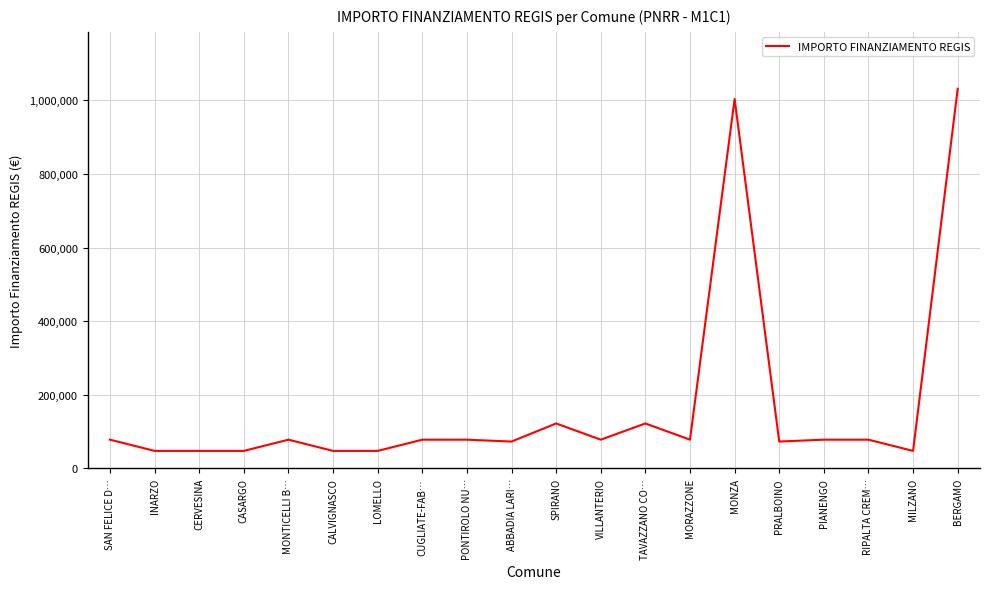

What is the sum of the values at TAVAZZANO CO… and VILLANTERIO?

199889